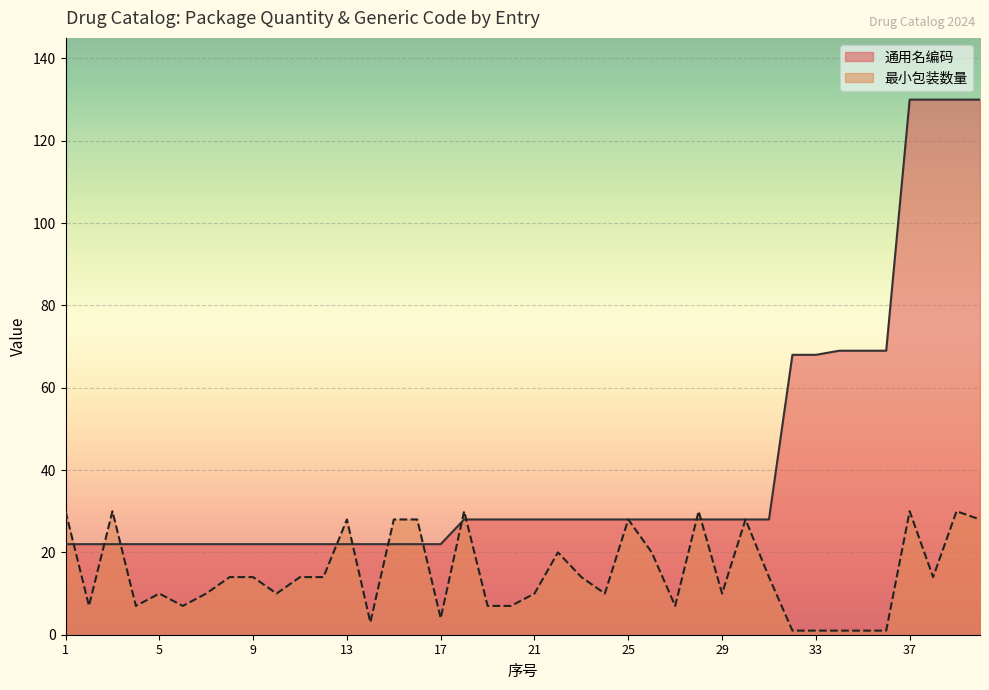

At which category does 最小包装数量 reach its first local valley?

2